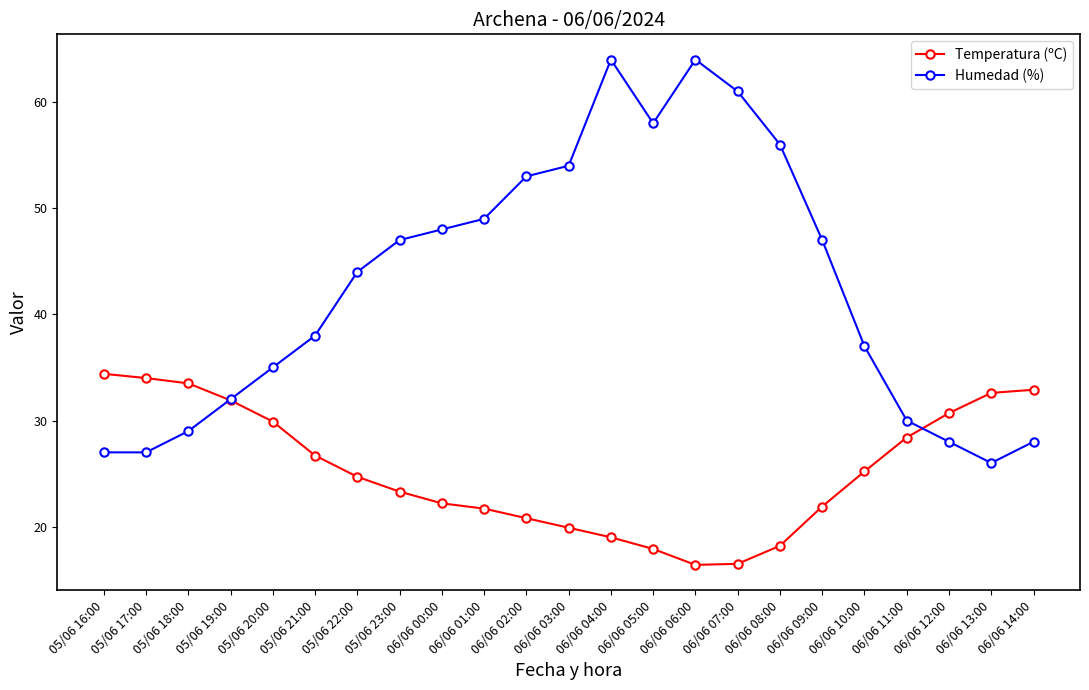

At 06/06 12:00, list the series in order from smallest to largest.

Humedad (%), Temperatura (ºC)